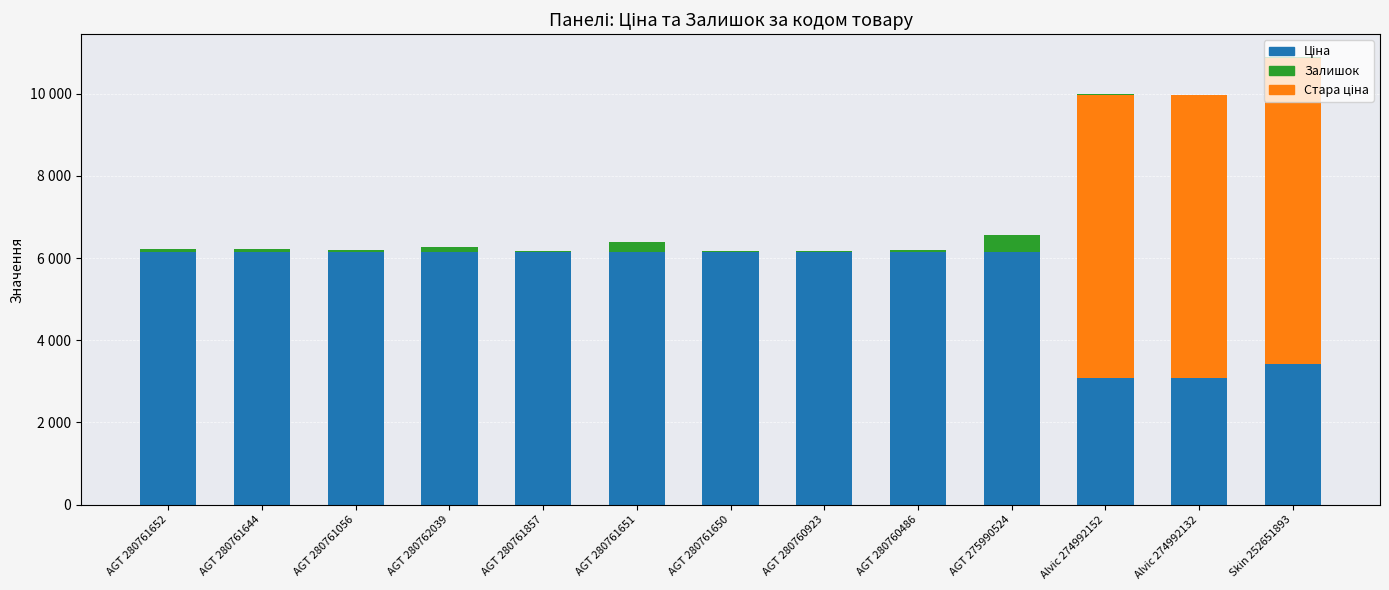

Are the bars grouped side by side (vs. stacked)?

No